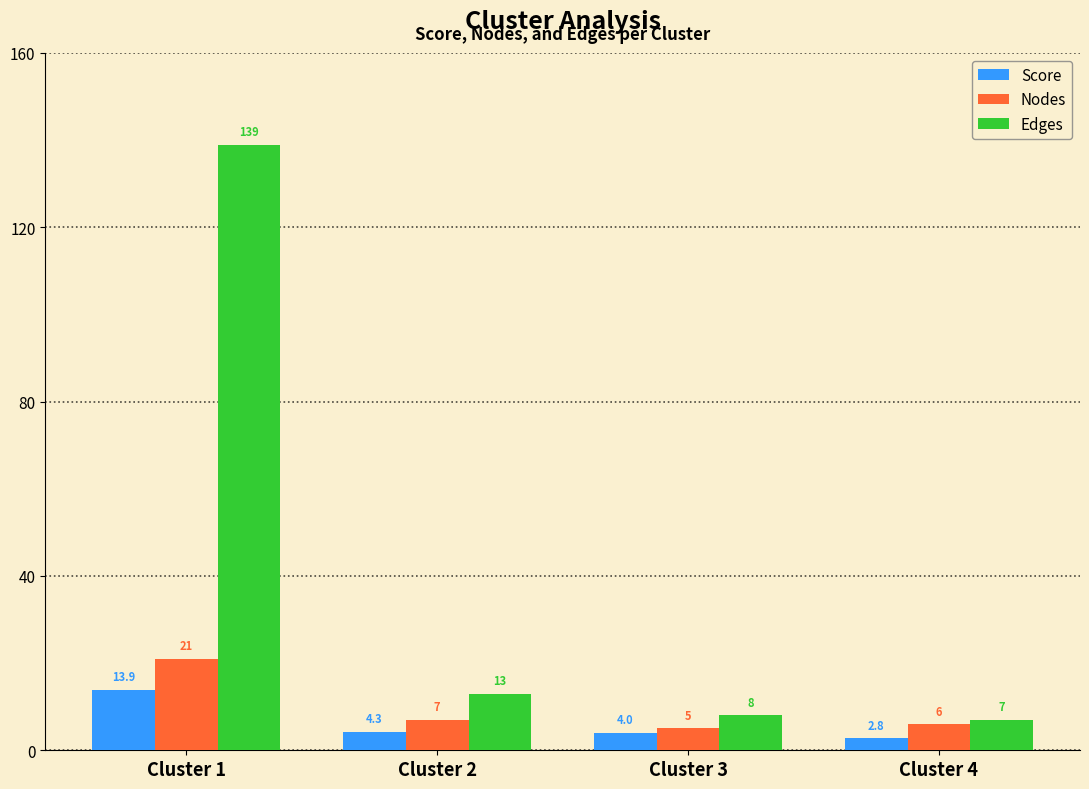

The value of Score at Cluster 1 is 13.9. True or false?

True